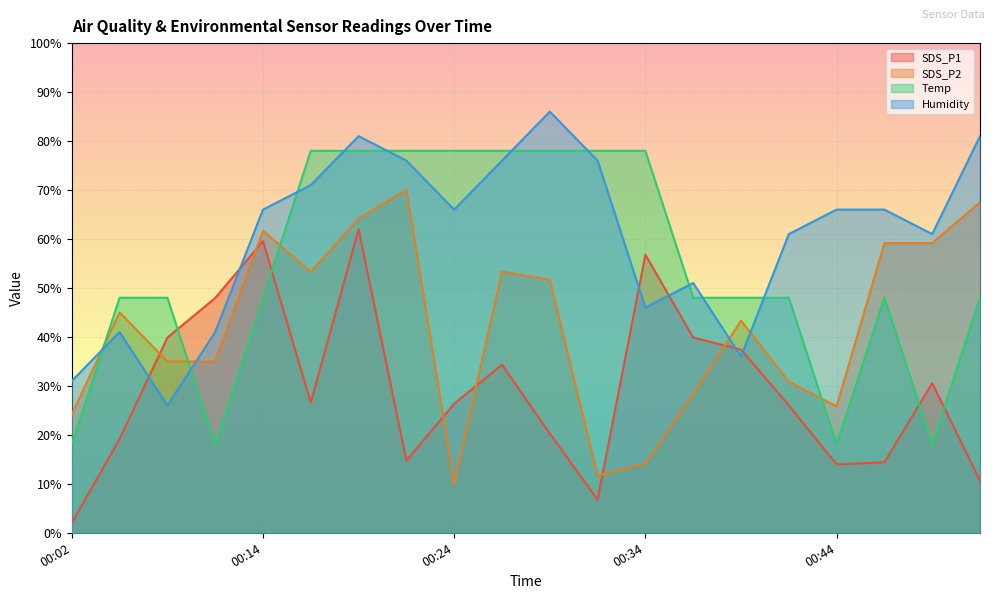

List the series in order of their overall mean, highest first.

Humidity, Temp, SDS_P2, SDS_P1